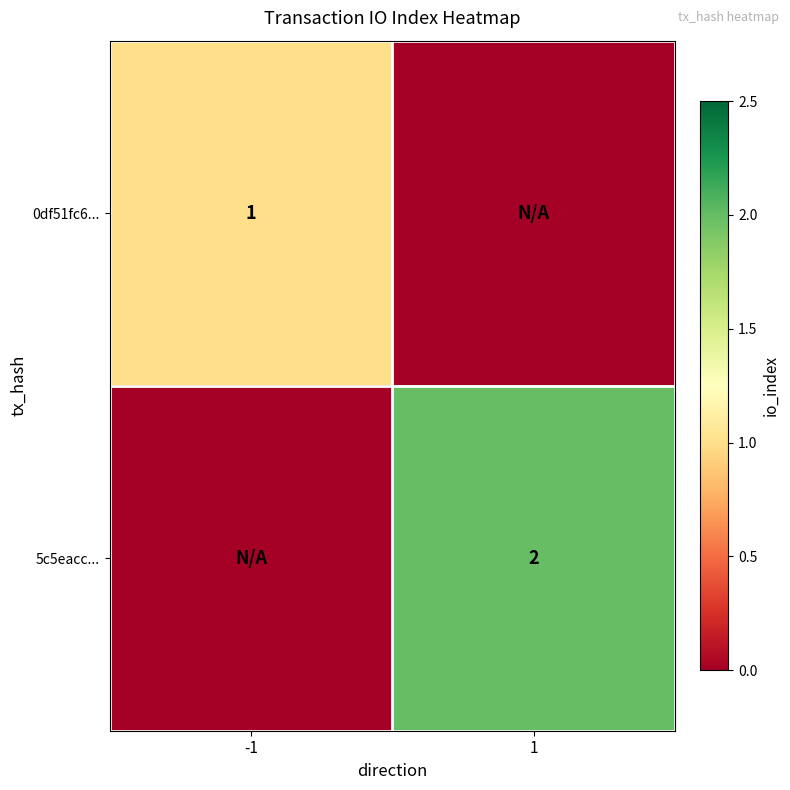

Is it true that 5c5eacc... equals 1 at 1?

False